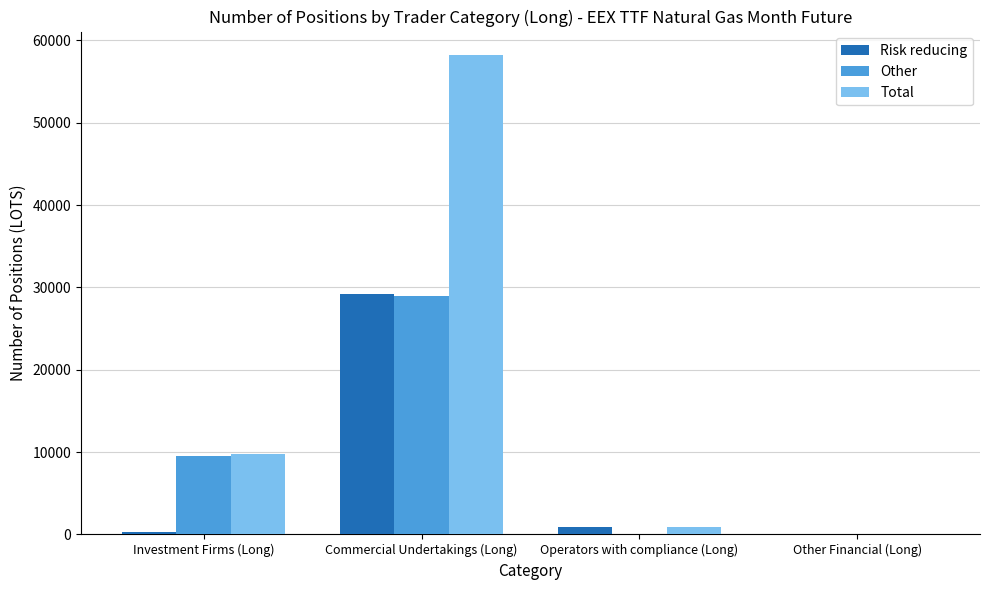

What is the approximate value of Total at Commercial Undertakings (Long)?

58152